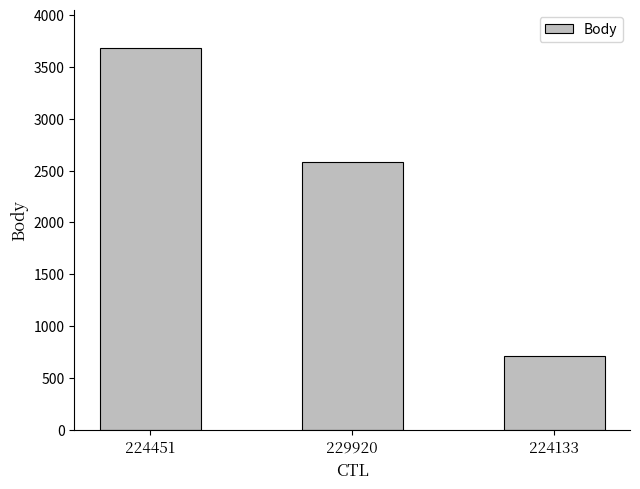

How many distinct data groups are displayed?

1